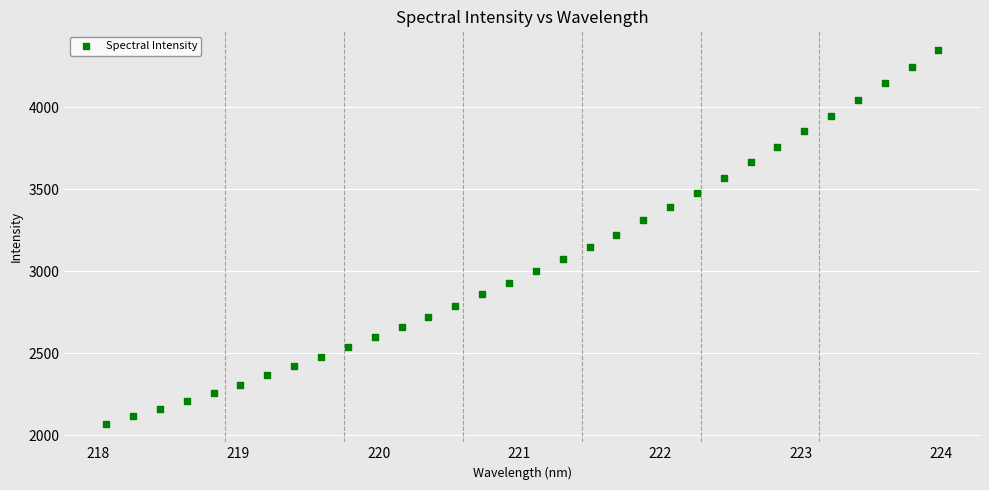

What is the range of Y values (max minus min)?

2278.2